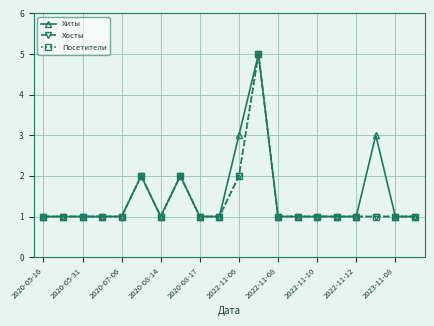

Which category has the lowest value across all series?

2020-05-16